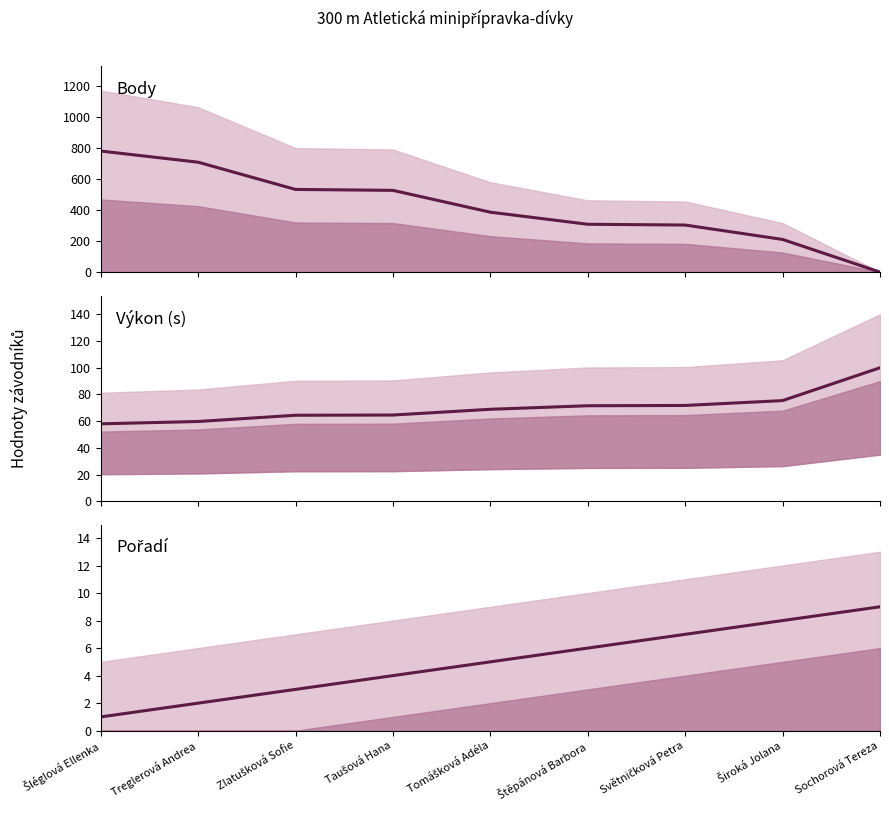

The Výkon series shows 99.7 at Zlatušková Sofie. True or false?

False